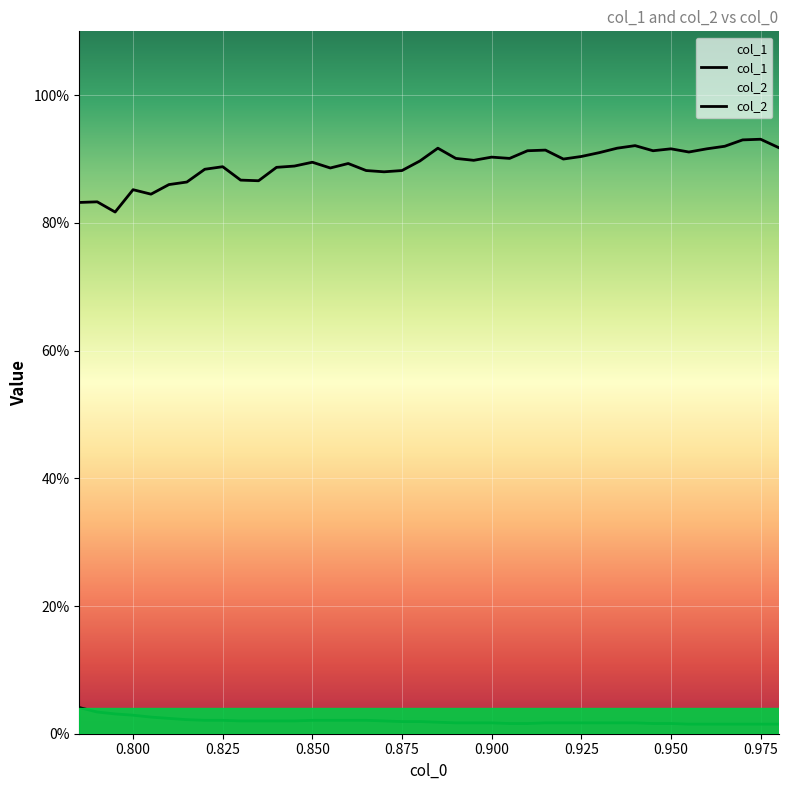

Does the chart display data point markers on the line(s)?

No